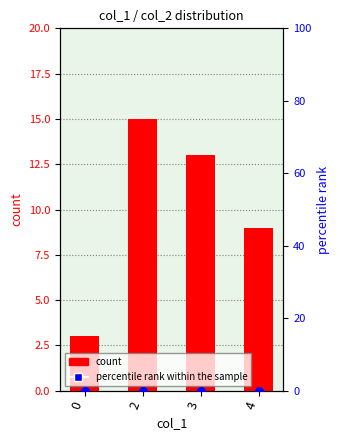

What are all the series names shown in the legend?

count, percentile rank within the sample